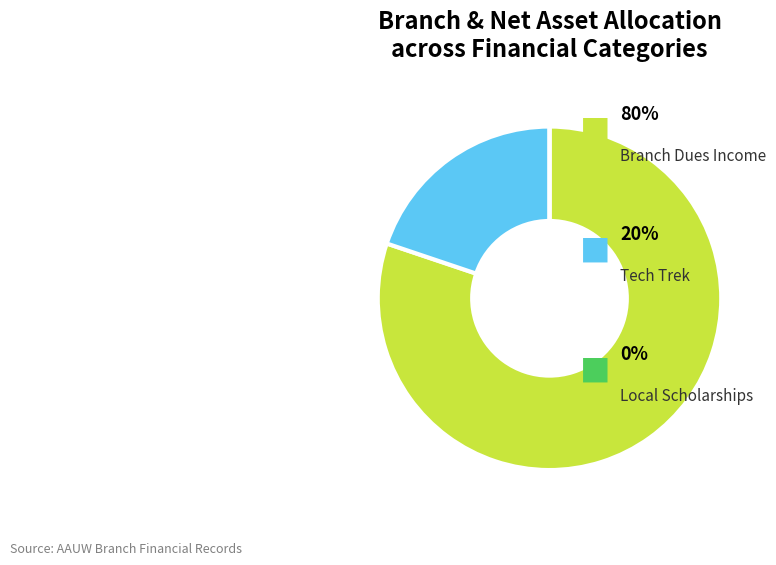

Is there a majority slice in this chart?

Yes